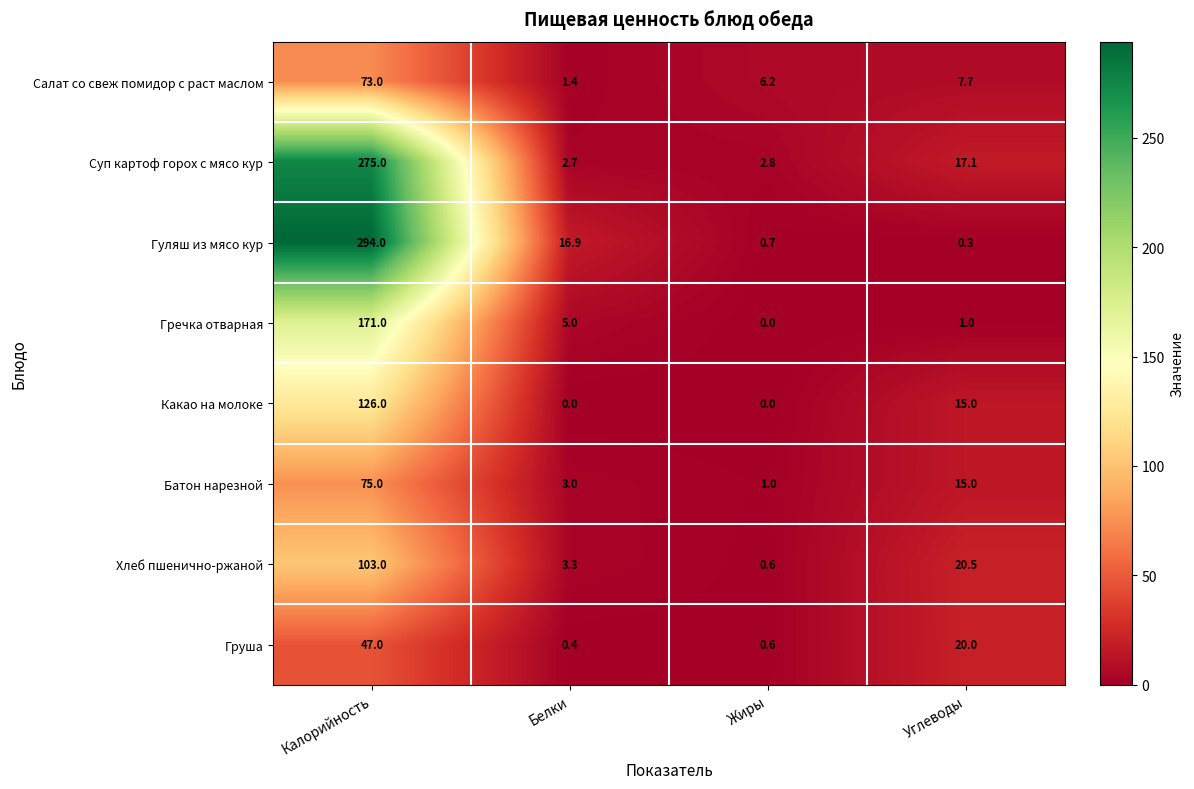

At which category is the sum across all series the highest?

Калорийность